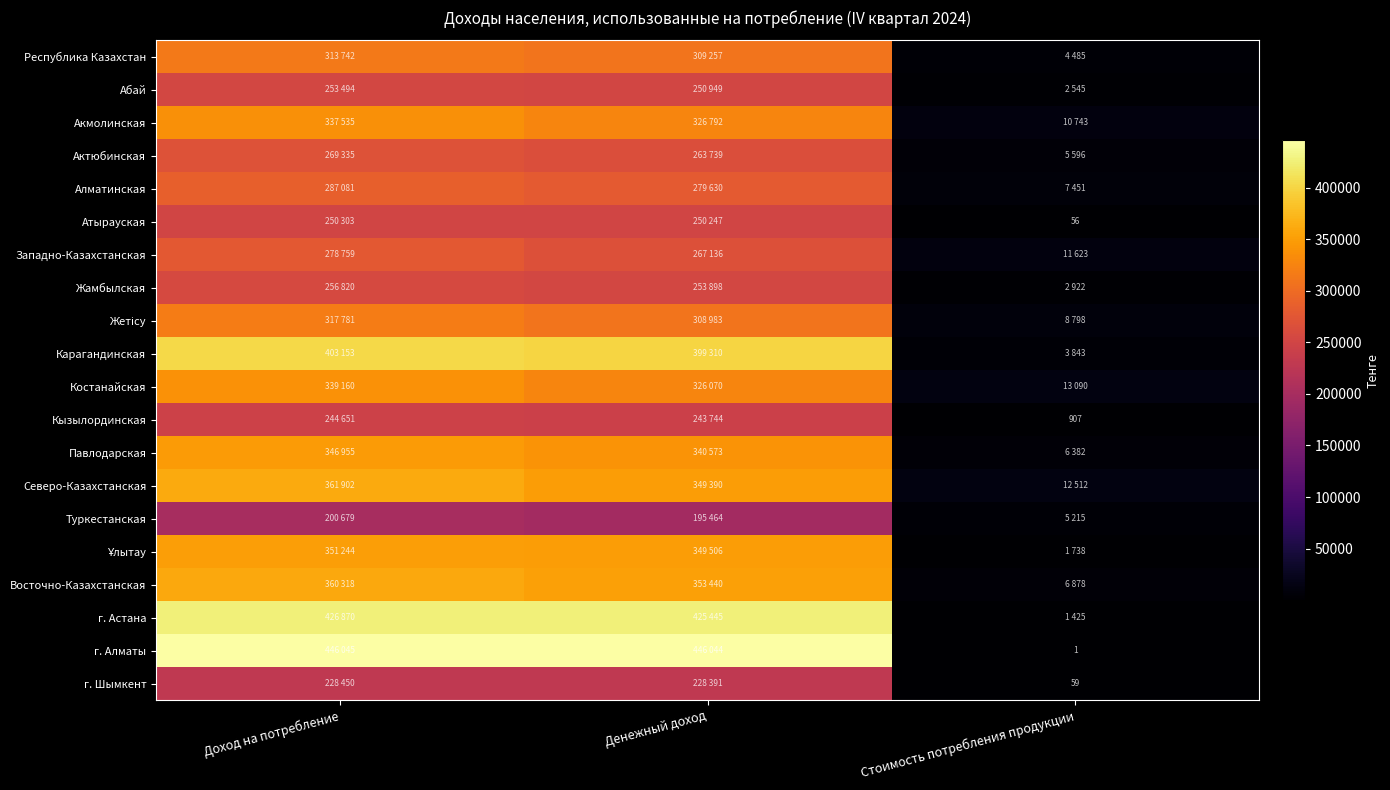

The value of Кызылординская at Стоимость потребления продукции is 1494. True or false?

False